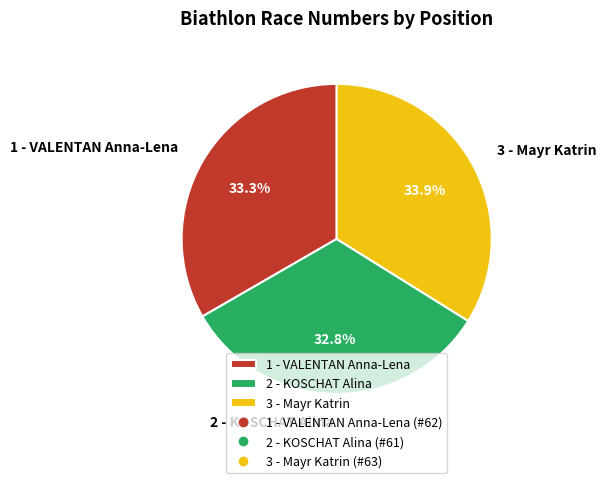

Rank the categories by value from highest to lowest.

3 - Mayr Katrin, 1 - VALENTAN Anna-Lena, 2 - KOSCHAT Alina